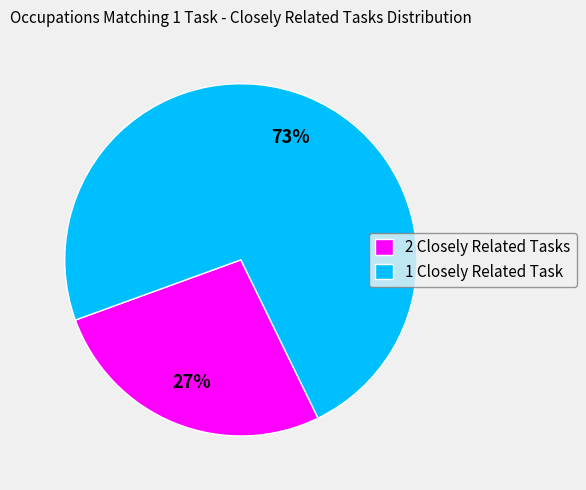

To the nearest percent, what is the average slice percentage?

50%